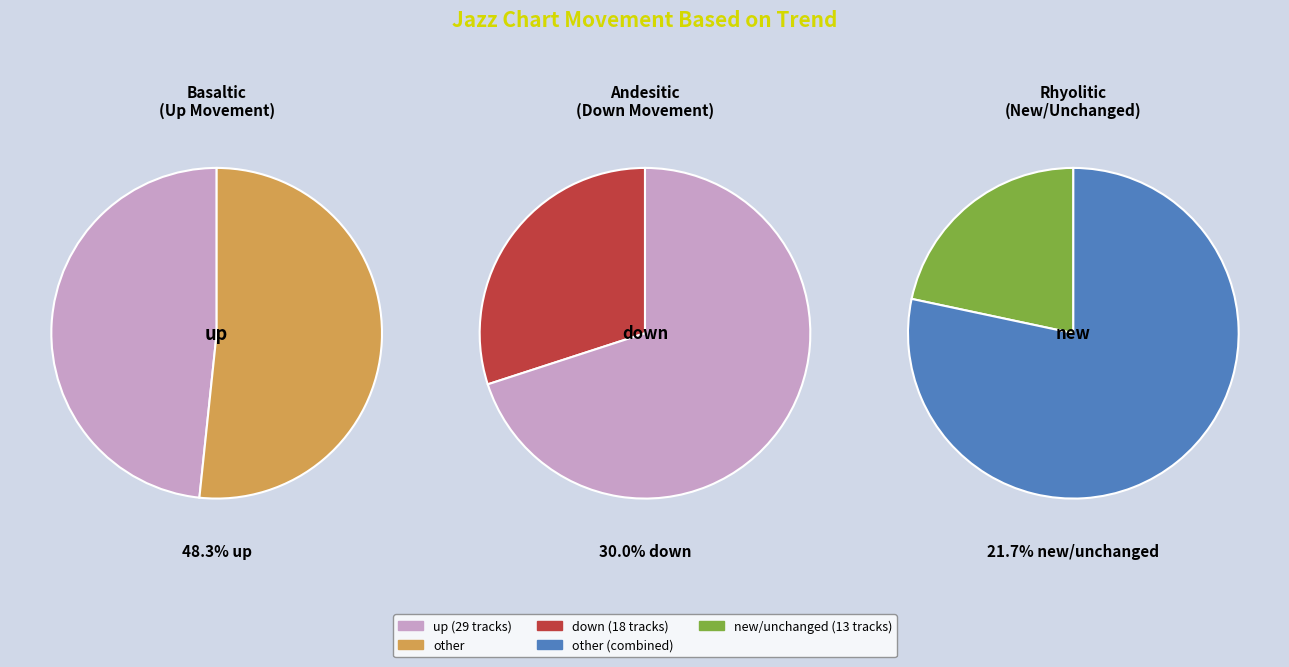

True or false: up accounts for 54% of the total.

False